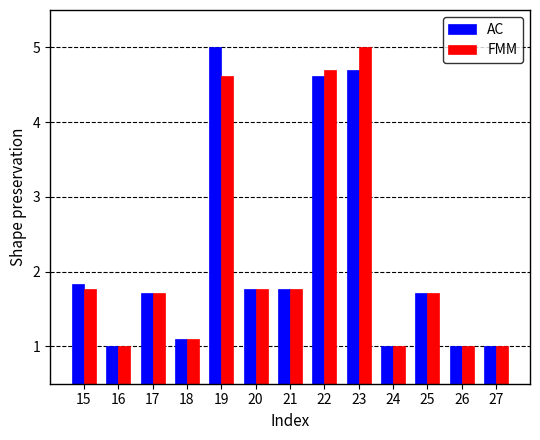

At how many categories does at least one series exceed 2?

3